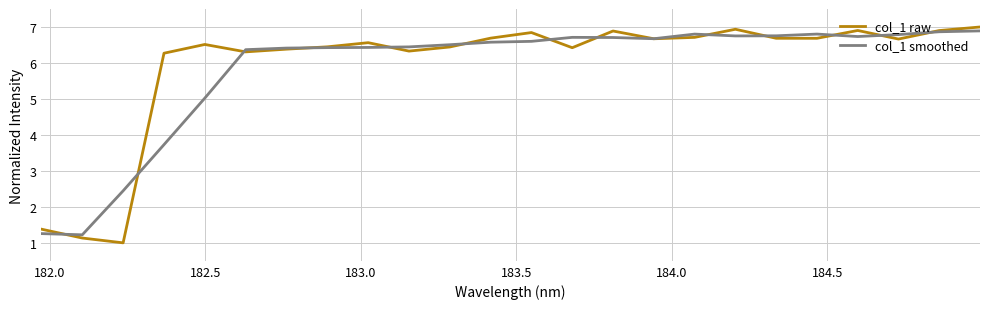

How many interior local valleys does the col_1 raw series have?

7